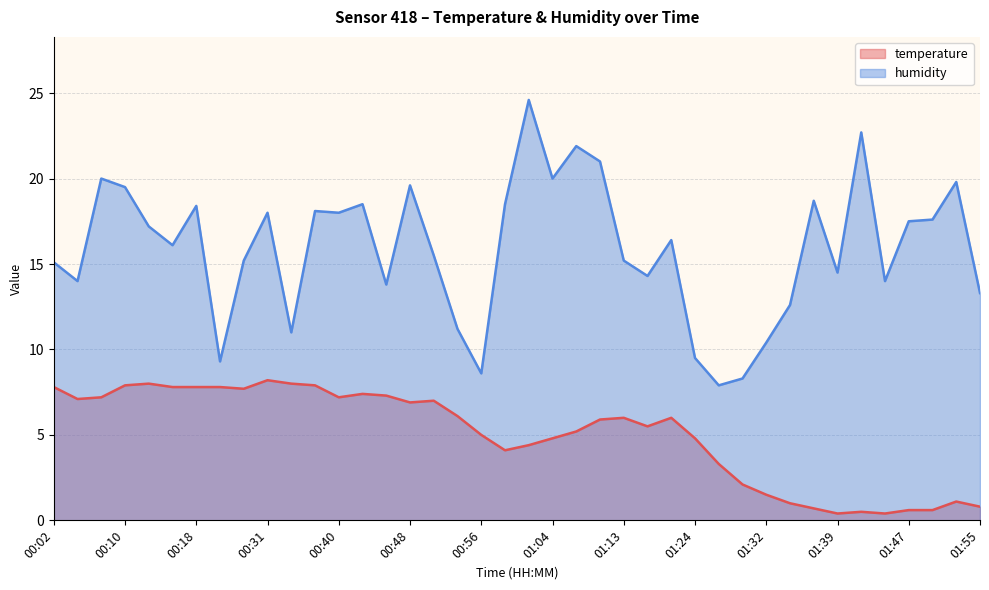

At which label does humidity first exceed 16?

00:07